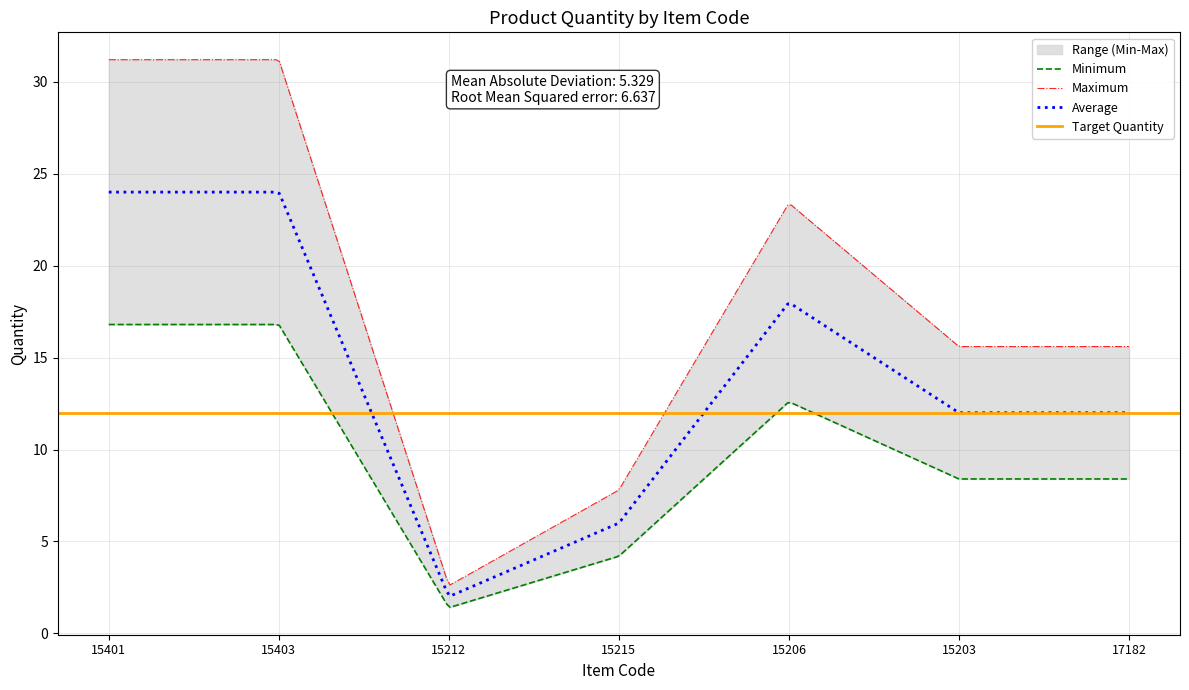

Rank the categories by value from highest to lowest.

15401, 15403, 15206, 15203, 17182, 15215, 15212